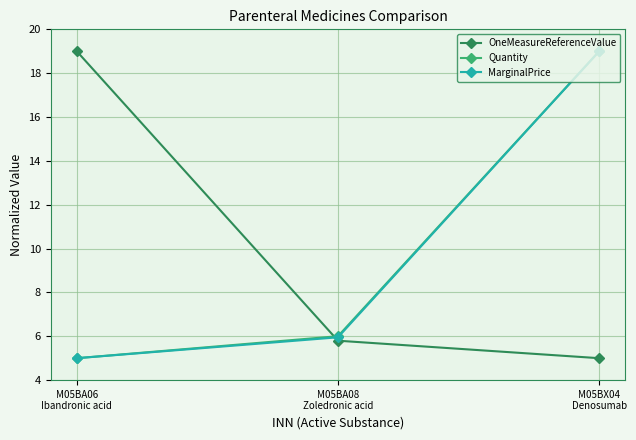

What is the greatest value displayed?

19.0